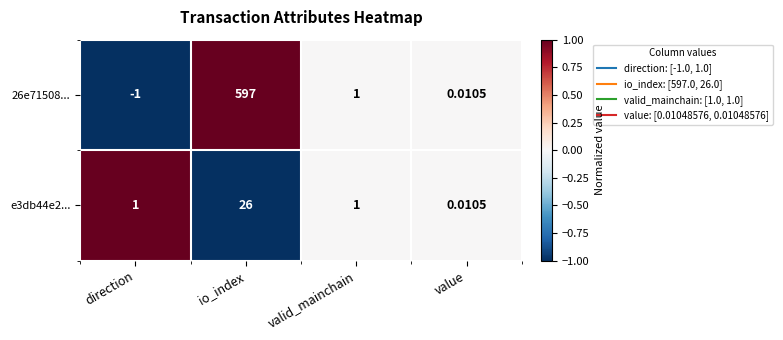

Where does the 26e71508... series first go above 1?

io_index